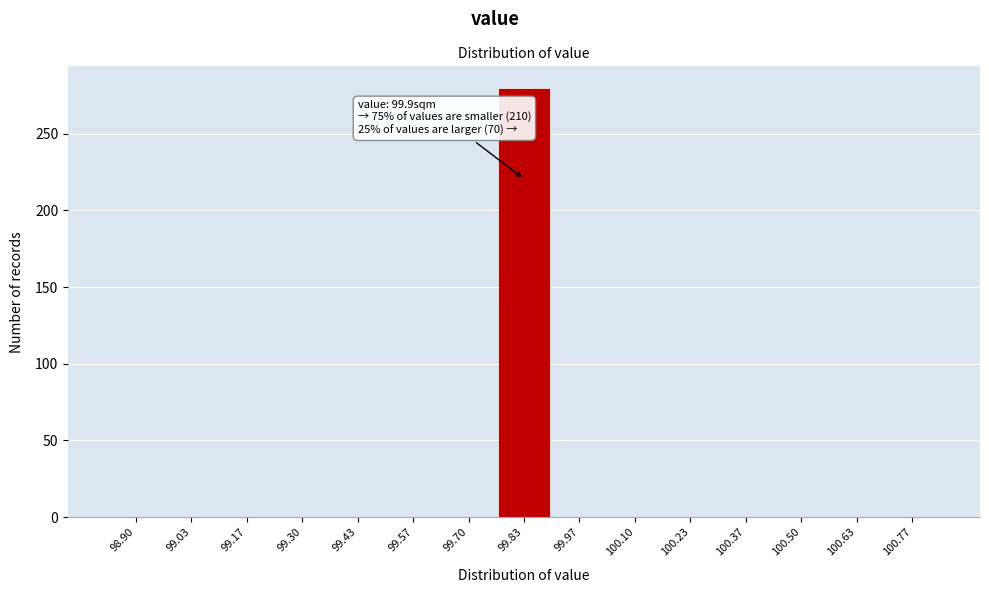

Reading left to right, what are all the values shown in this chart?

98.90=0	99.03=0	99.17=0	99.30=0	99.43=0	99.57=0	99.70=0	99.83=280	99.97=0	100.10=0	100.23=0	100.37=0	100.50=0	100.63=0	100.77=0